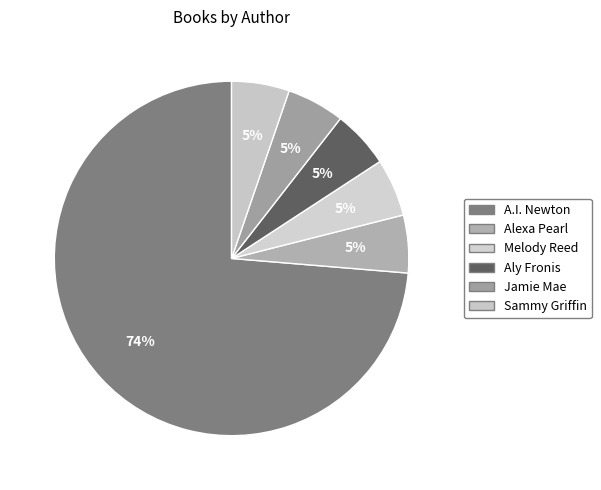

How many segments does this pie chart have?

6